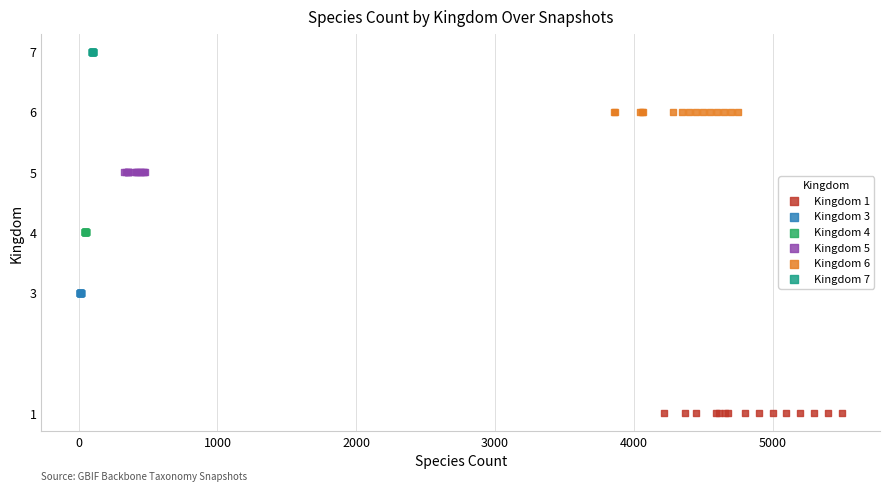

Which series contains the highest Y value?

Kingdom 7